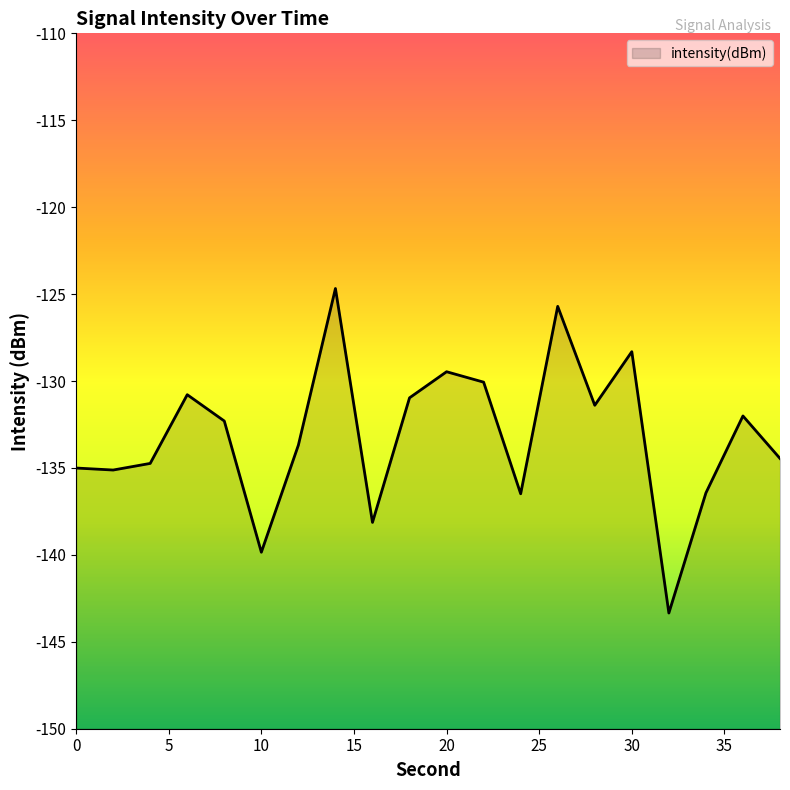

Does the chart display data point markers on the line(s)?

No